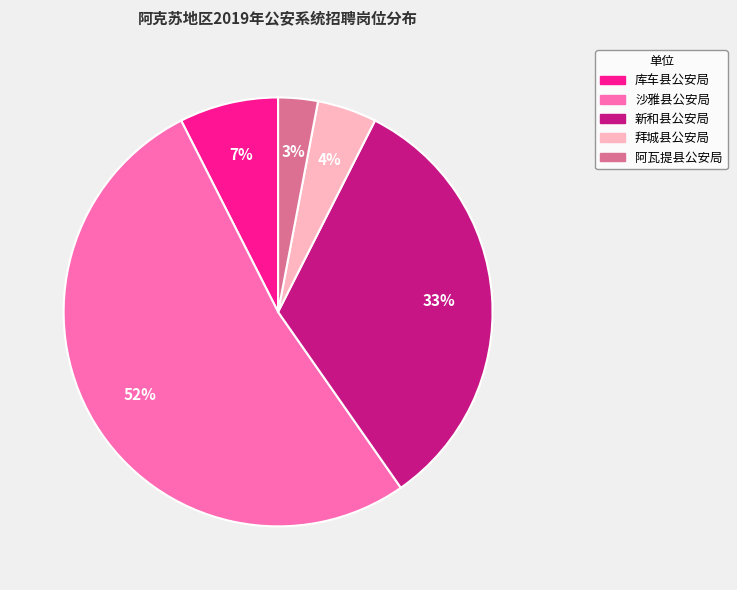

Is there a majority slice in this chart?

Yes